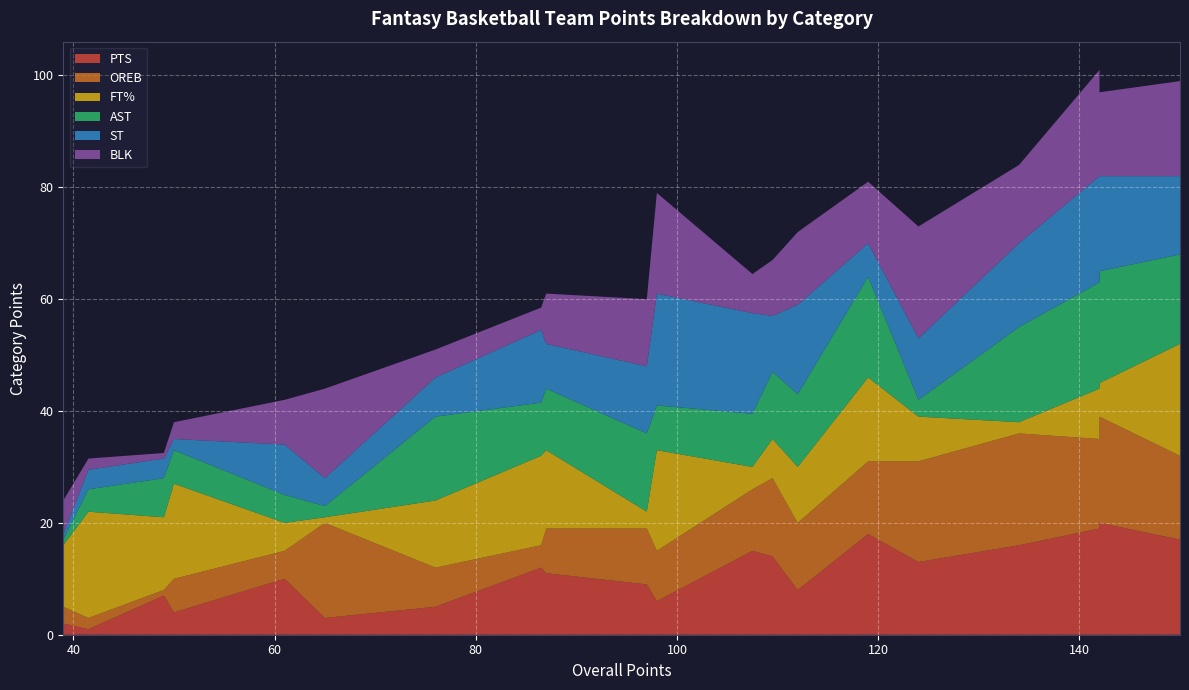

Reading left to right, list all the values displayed in this chart.

PTS: Wazaaap Guy=17.0	WWCBD=19.0	Skinnee J's=20.0	RSF's Dead men walking=16.0	SANFORDORS=13.0	GO Sixers=18.0	Bean's Buckeyes=8.0	BB the Ball=14.0	youngroman's Luschen=15.0	Weekend Over=6.0	Philly Busters=9.0	Munson Mobsters=11.0	#DemBoyz Pour 1 out for Jamin=12.0	Spida=5.0	ttucowboy=3.0	KnicksFan=10.0	PT's Pleasant Team=4.0	Air Tosh=7.0	Fred's Team=1.0	Roto Guru20=2.0
OREB: Wazaaap Guy=15.0	WWCBD=16.0	Skinnee J's=19.0	RSF's Dead men walking=20.0	SANFORDORS=18.0	GO Sixers=13.0	Bean's Buckeyes=12.0	BB the Ball=14.0	youngroman's Luschen=11.0	Weekend Over=9.0	Philly Busters=10.0	Munson Mobsters=8.0	#DemBoyz Pour 1 out for Jamin=4.0	Spida=7.0	ttucowboy=17.0	KnicksFan=5.0	PT's Pleasant Team=6.0	Air Tosh=1.0	Fred's Team=2.0	Roto Guru20=3.0
FT%: Wazaaap Guy=20.0	WWCBD=9.0	Skinnee J's=6.0	RSF's Dead men walking=2.0	SANFORDORS=8.0	GO Sixers=15.0	Bean's Buckeyes=10.0	BB the Ball=7.0	youngroman's Luschen=4.0	Weekend Over=18.0	Philly Busters=3.0	Munson Mobsters=14.0	#DemBoyz Pour 1 out for Jamin=16.0	Spida=12.0	ttucowboy=1.0	KnicksFan=5.0	PT's Pleasant Team=17.0	Air Tosh=13.0	Fred's Team=19.0	Roto Guru20=11.0
AST: Wazaaap Guy=16.0	WWCBD=19.0	Skinnee J's=20.0	RSF's Dead men walking=17.0	SANFORDORS=3.0	GO Sixers=18.0	Bean's Buckeyes=13.0	BB the Ball=12.0	youngroman's Luschen=9.5	Weekend Over=8.0	Philly Busters=14.0	Munson Mobsters=11.0	#DemBoyz Pour 1 out for Jamin=9.5	Spida=15.0	ttucowboy=2.0	KnicksFan=5.0	PT's Pleasant Team=6.0	Air Tosh=7.0	Fred's Team=4.0	Roto Guru20=1.0
ST: Wazaaap Guy=14.0	WWCBD=19.0	Skinnee J's=17.0	RSF's Dead men walking=15.0	SANFORDORS=11.0	GO Sixers=6.0	Bean's Buckeyes=16.0	BB the Ball=10.0	youngroman's Luschen=18.0	Weekend Over=20.0	Philly Busters=12.0	Munson Mobsters=8.0	#DemBoyz Pour 1 out for Jamin=13.0	Spida=7.0	ttucowboy=5.0	KnicksFan=9.0	PT's Pleasant Team=2.0	Air Tosh=3.5	Fred's Team=3.5	Roto Guru20=1.0
BLK: Wazaaap Guy=17.0	WWCBD=19.0	Skinnee J's=15.0	RSF's Dead men walking=14.0	SANFORDORS=20.0	GO Sixers=11.0	Bean's Buckeyes=13.0	BB the Ball=10.0	youngroman's Luschen=7.0	Weekend Over=18.0	Philly Busters=12.0	Munson Mobsters=9.0	#DemBoyz Pour 1 out for Jamin=4.0	Spida=5.0	ttucowboy=16.0	KnicksFan=8.0	PT's Pleasant Team=3.0	Air Tosh=1.0	Fred's Team=2.0	Roto Guru20=6.0